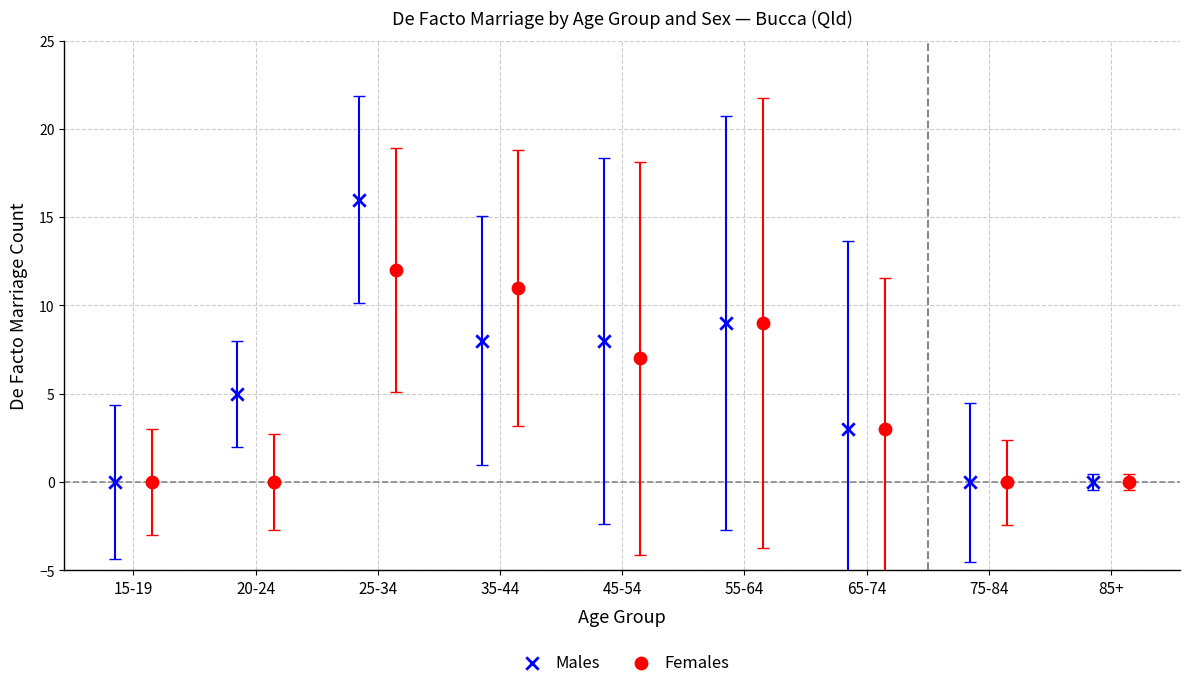

Which series has the widest spread of Y values?

Males